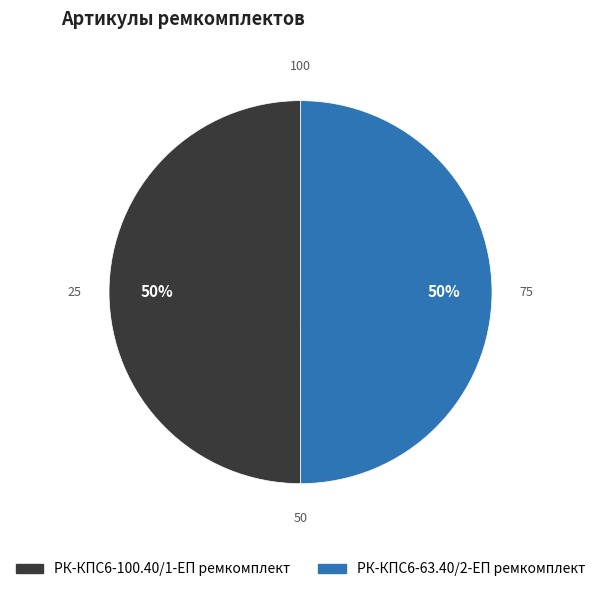

Combined, do РК-КПС6-100.40/1-ЕП ремкомплект and РК-КПС6-63.40/2-ЕП ремкомплект account for over 50%?

Yes